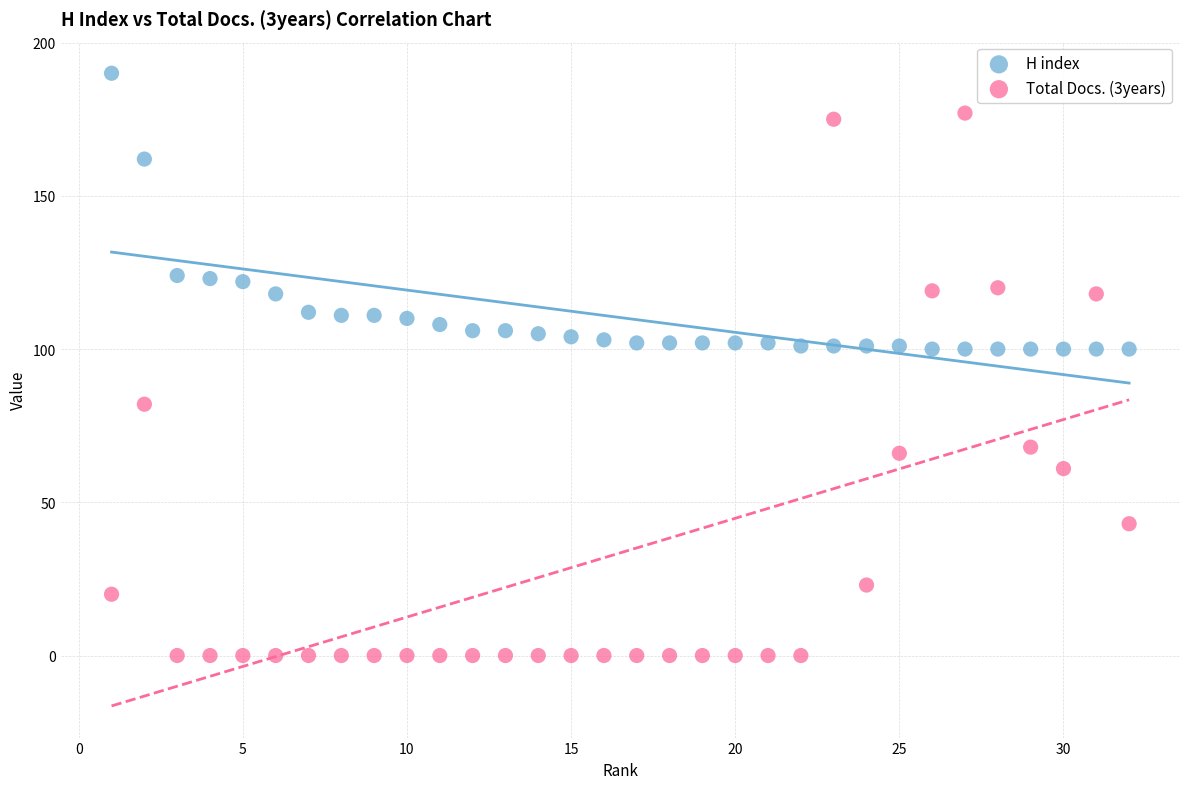

Which series has the widest spread of Y values?

Total Docs. (3years)